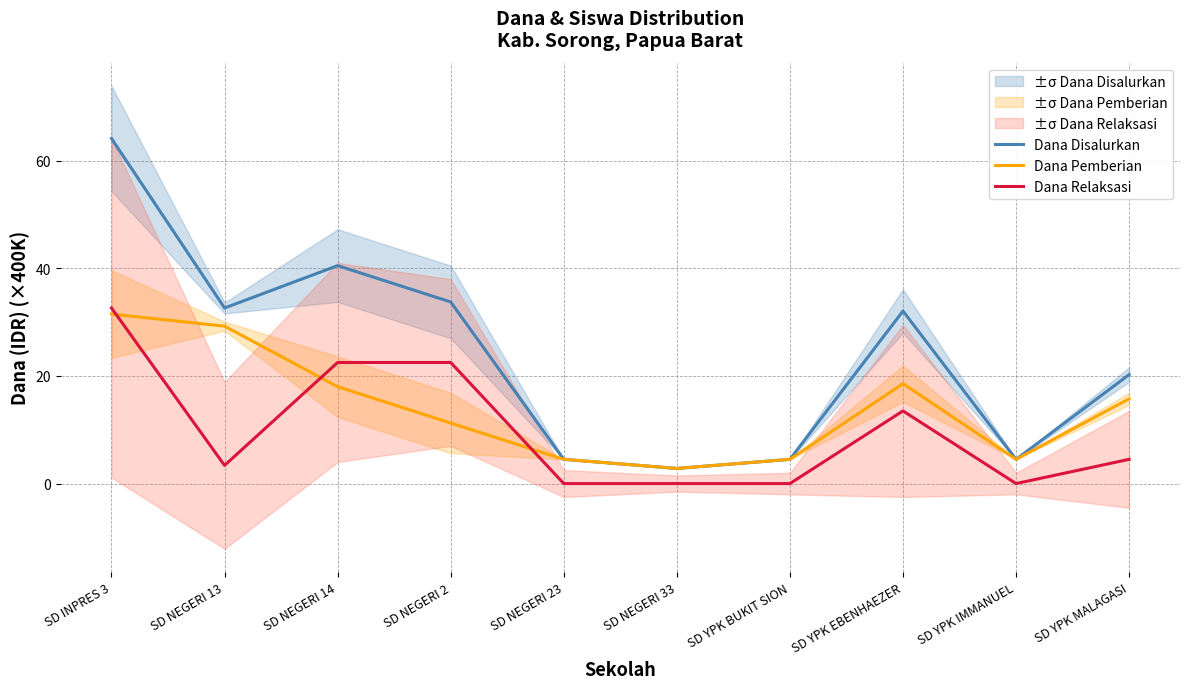

True or false: Dana Relaksasi has more than 0 points higher than both neighbors.

True